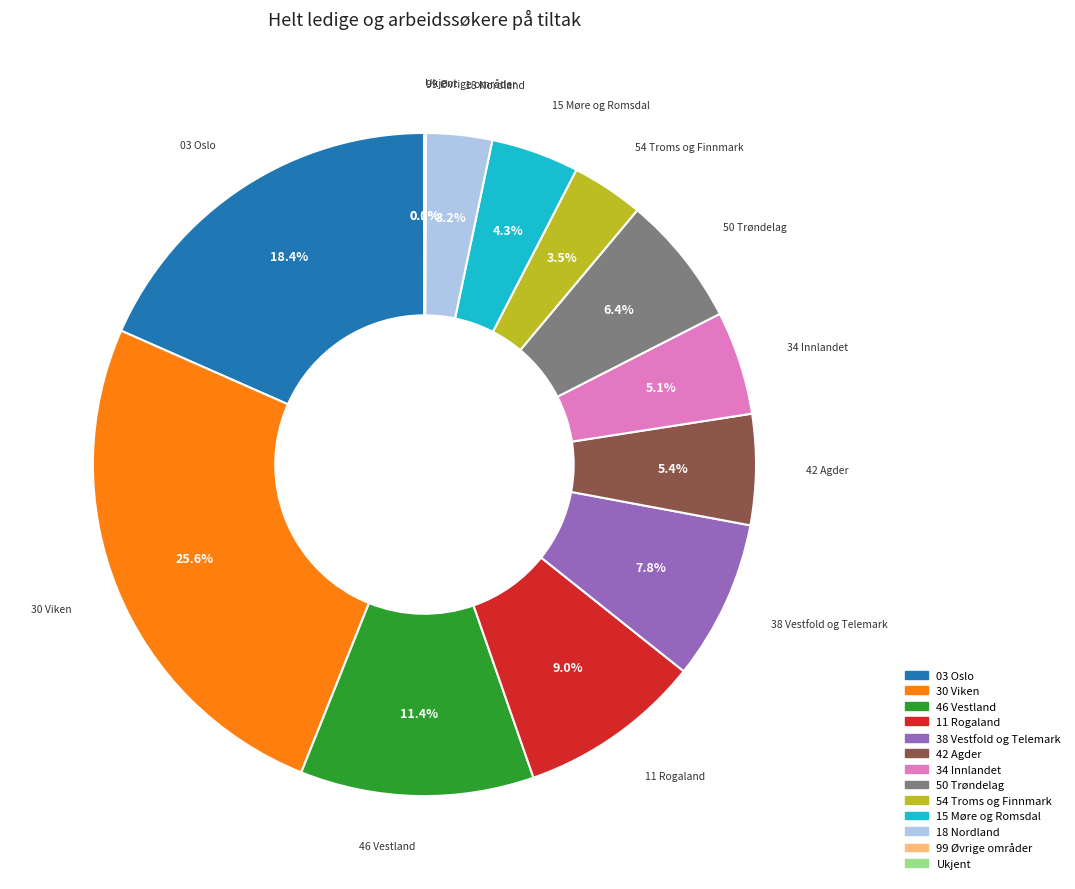

Is there any slice that represents more than half of the pie?

No